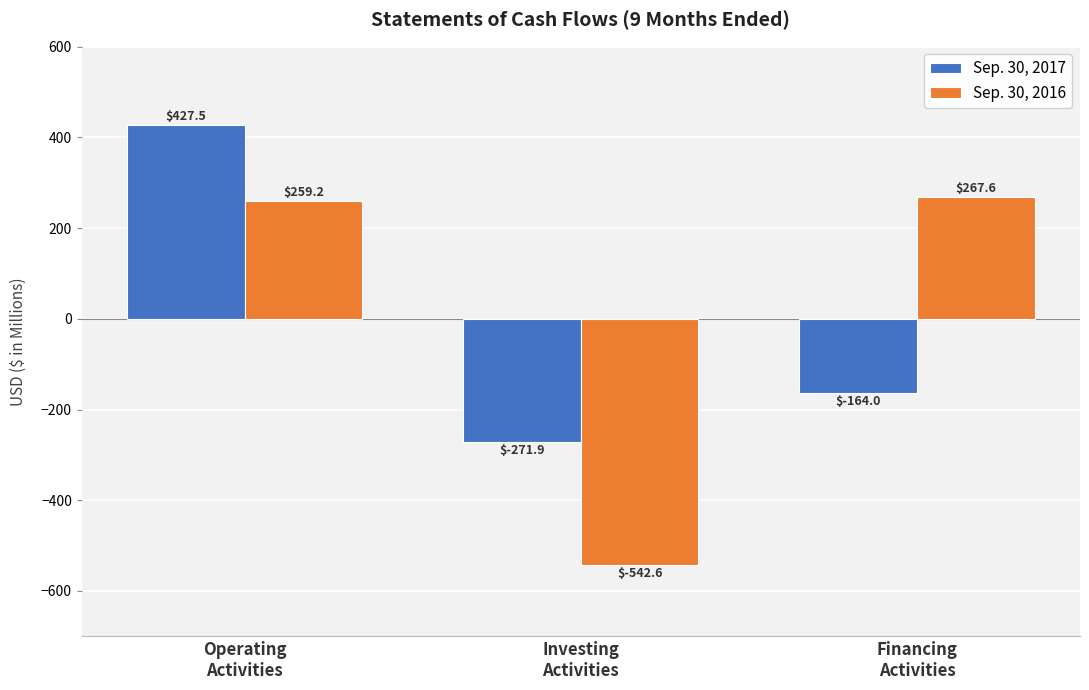

What is the maximum value for Sep. 30, 2016?

267.6